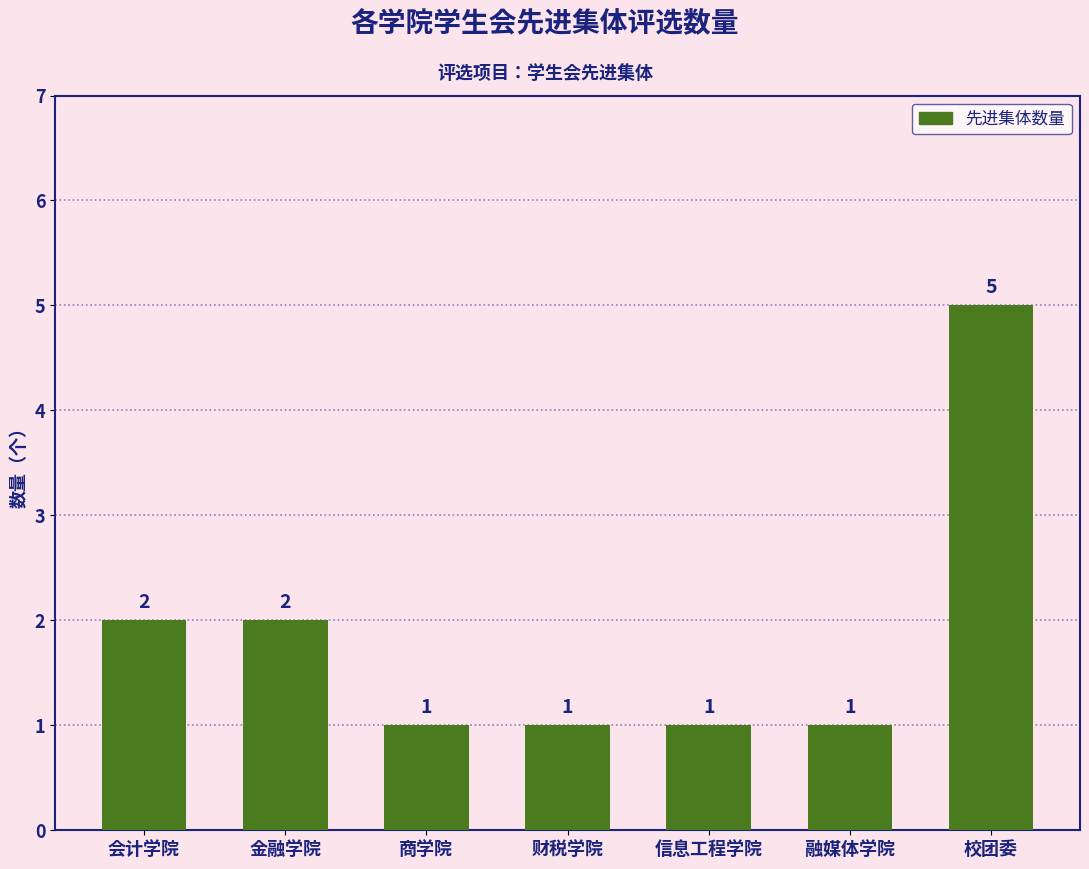

Reading left to right, list all the values displayed in this chart.

会计学院=2	金融学院=2	商学院=1	财税学院=1	信息工程学院=1	融媒体学院=1	校团委=5